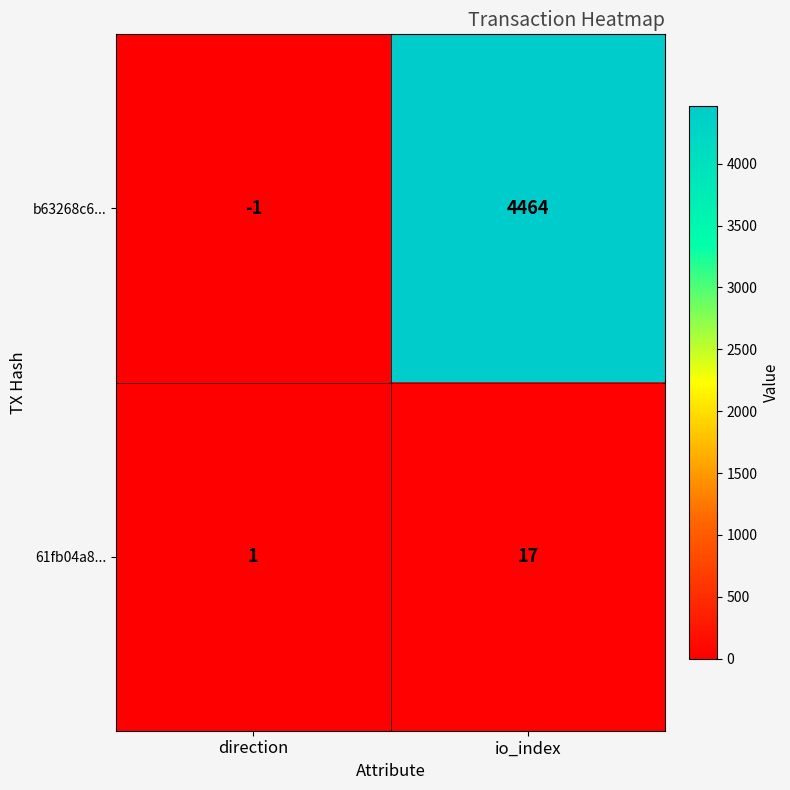

Between direction and io_index, which series saw the biggest shift?

b63268c6...